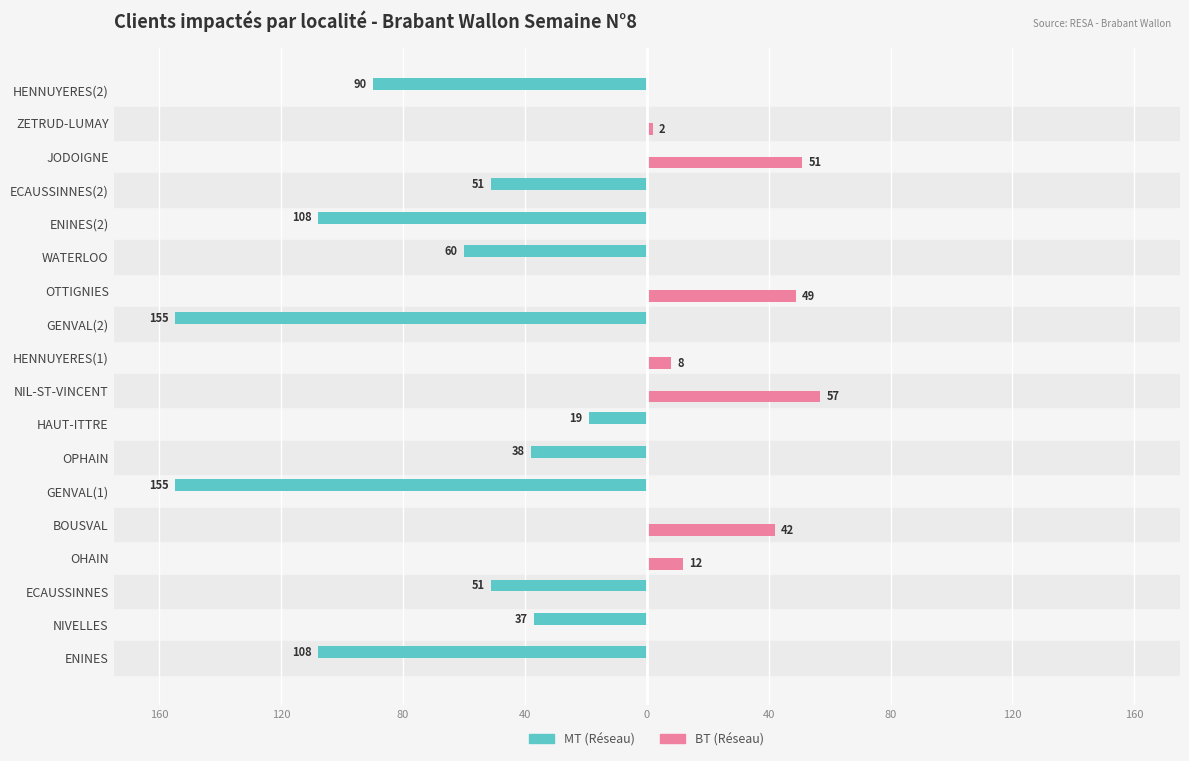

What are all the series names shown in the legend?

MT (Réseau), BT (Réseau)